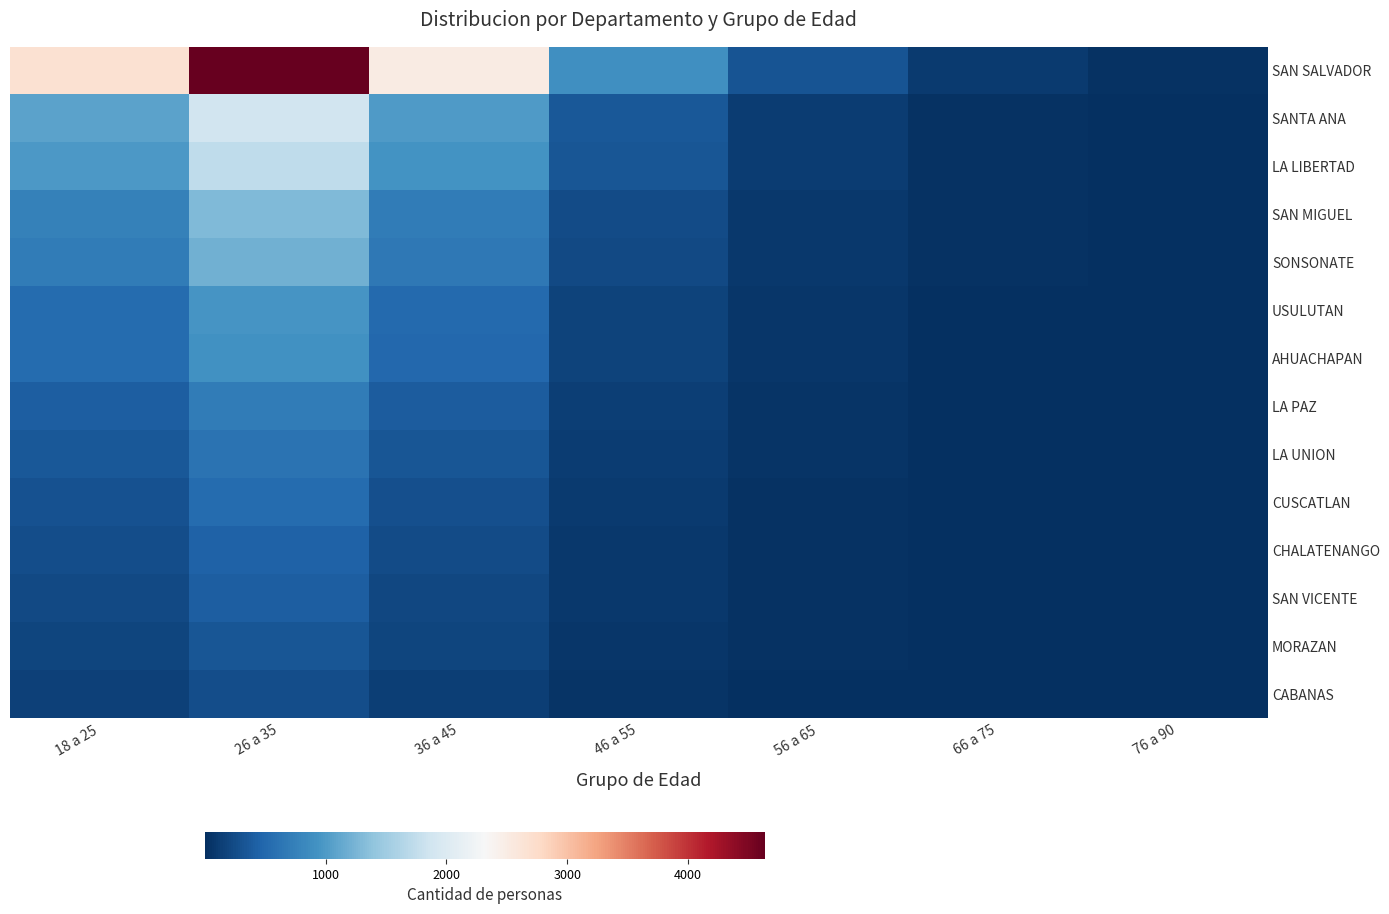

Reading left to right, list all the values displayed in this chart.

SAN SALVADOR: 18 a 25=2676	26 a 35=4637	36 a 45=2518	46 a 55=890	56 a 65=311	66 a 75=95	76 a 90=28
SANTA ANA: 18 a 25=1078	26 a 35=1868	36 a 45=1014	46 a 55=358	56 a 65=125	66 a 75=38	76 a 90=11
LA LIBERTAD: 18 a 25=995	26 a 35=1724	36 a 45=936	46 a 55=331	56 a 65=116	66 a 75=35	76 a 90=10
SAN MIGUEL: 18 a 25=746	26 a 35=1292	36 a 45=702	46 a 55=248	56 a 65=87	66 a 75=26	76 a 90=8
SONSONATE: 18 a 25=699	26 a 35=1210	36 a 45=657	46 a 55=232	56 a 65=81	66 a 75=25	76 a 90=7
USULUTAN: 18 a 25=545	26 a 35=944	36 a 45=512	46 a 55=181	56 a 65=63	66 a 75=19	76 a 90=6
AHUACHAPAN: 18 a 25=533	26 a 35=923	36 a 45=501	46 a 55=177	56 a 65=62	66 a 75=19	76 a 90=6
LA PAZ: 18 a 25=407	26 a 35=705	36 a 45=383	46 a 55=135	56 a 65=47	66 a 75=14	76 a 90=4
LA UNION: 18 a 25=350	26 a 35=607	36 a 45=330	46 a 55=116	56 a 65=41	66 a 75=12	76 a 90=4
CUSCATLAN: 18 a 25=308	26 a 35=535	36 a 45=290	46 a 55=103	56 a 65=36	66 a 75=11	76 a 90=3
CHALATENANGO: 18 a 25=262	26 a 35=454	36 a 45=247	46 a 55=87	56 a 65=30	66 a 75=9	76 a 90=3
SAN VICENTE: 18 a 25=231	26 a 35=401	36 a 45=218	46 a 55=77	56 a 65=27	66 a 75=8	76 a 90=2
MORAZAN: 18 a 25=195	26 a 35=338	36 a 45=184	46 a 55=65	56 a 65=23	66 a 75=7	76 a 90=2
CABANAS: 18 a 25=151	26 a 35=261	36 a 45=142	46 a 55=50	56 a 65=18	66 a 75=5	76 a 90=2